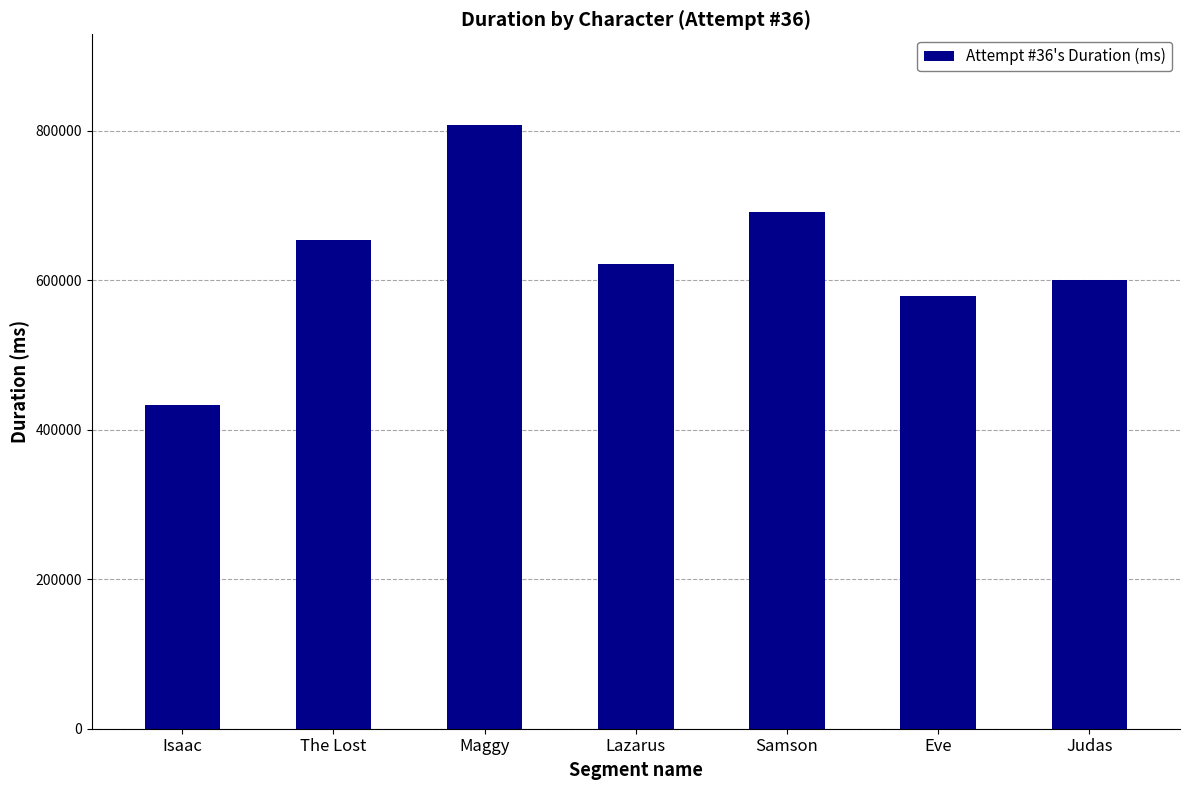

What is the difference between the second highest and second lowest values?

113102